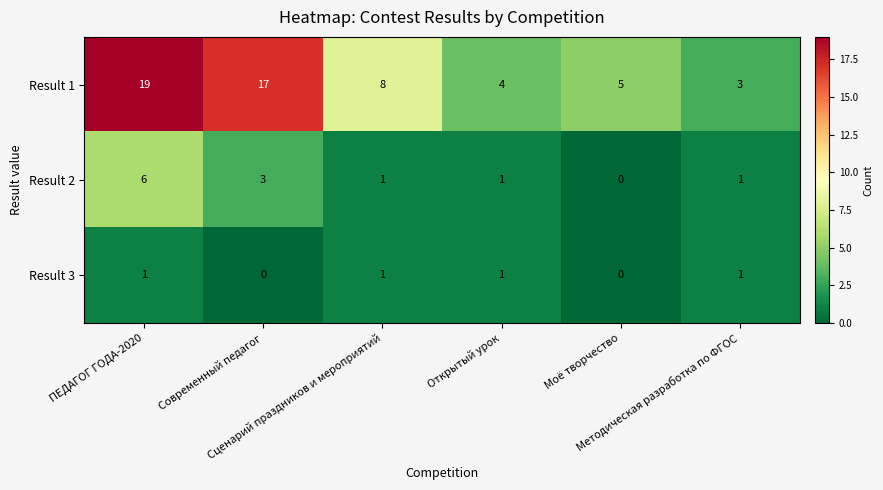

How many positive values does the Result 2 series have?

5